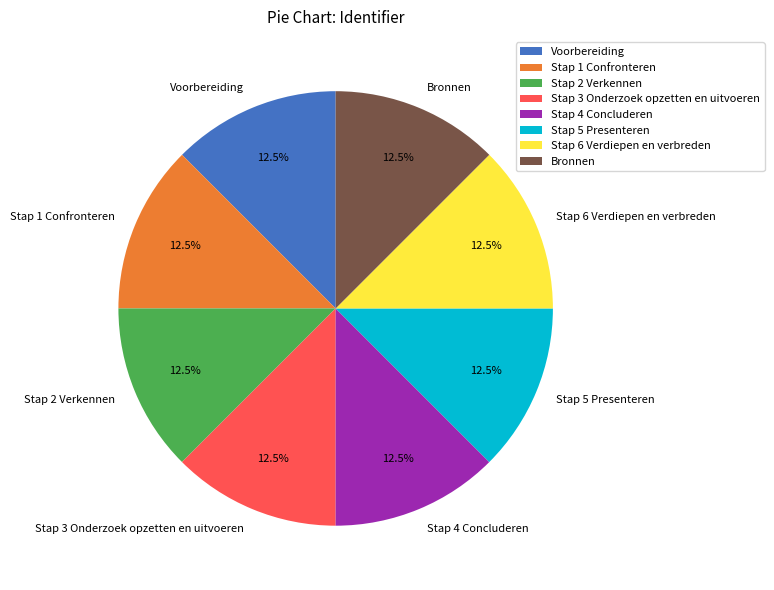

Is Stap 2 Verkennen the majority of the pie?

No